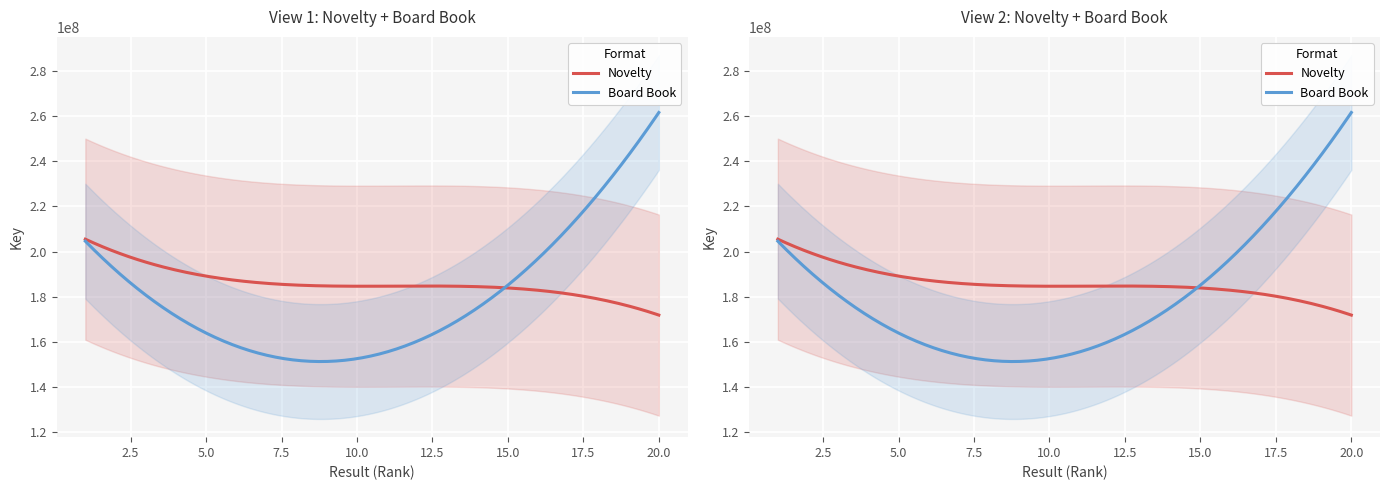

Read the Novelty value at 20.

174179783